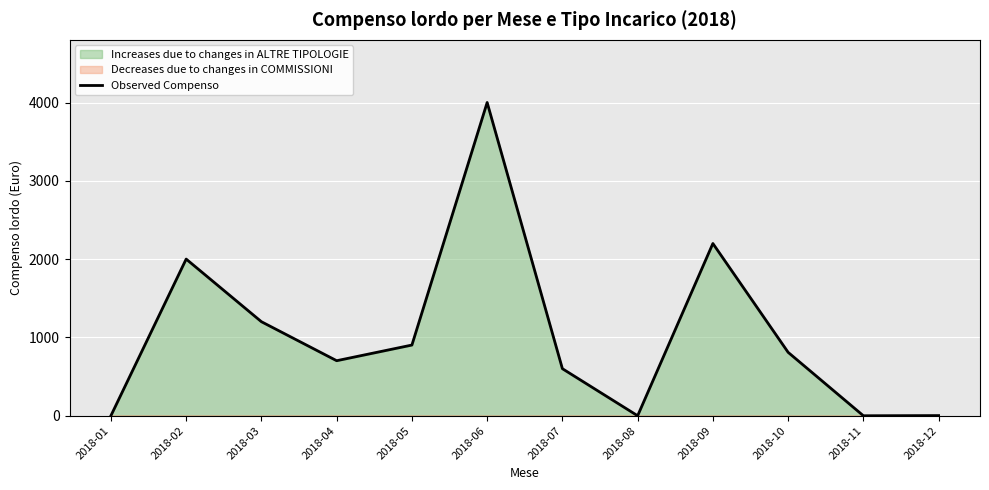

What is the greatest value displayed?

4001